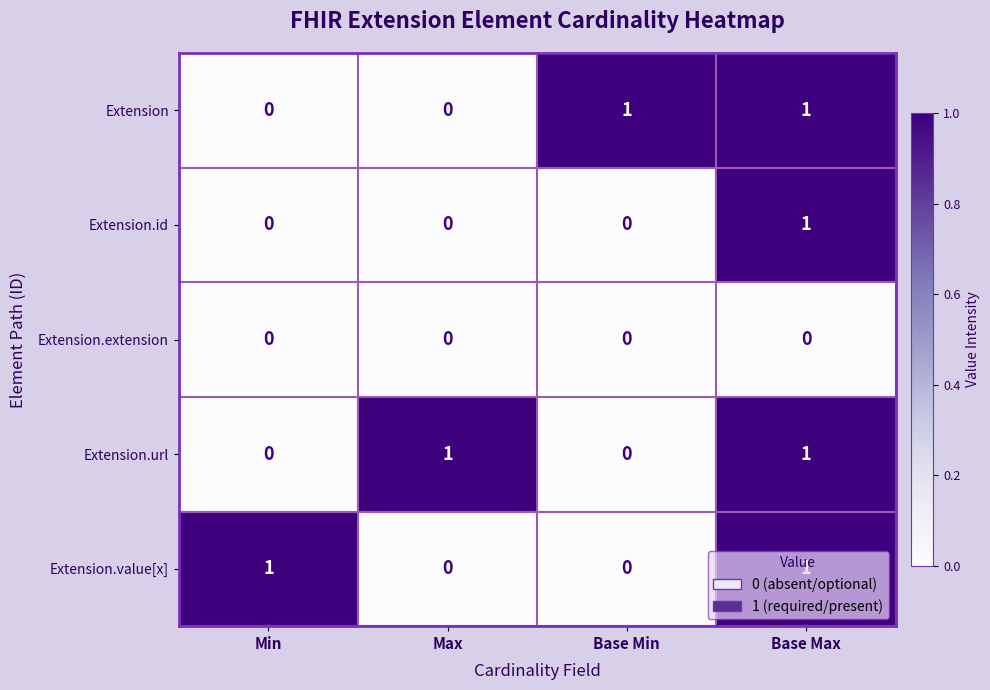

True or false: Extension.extension has a value of 0 at Min.

True